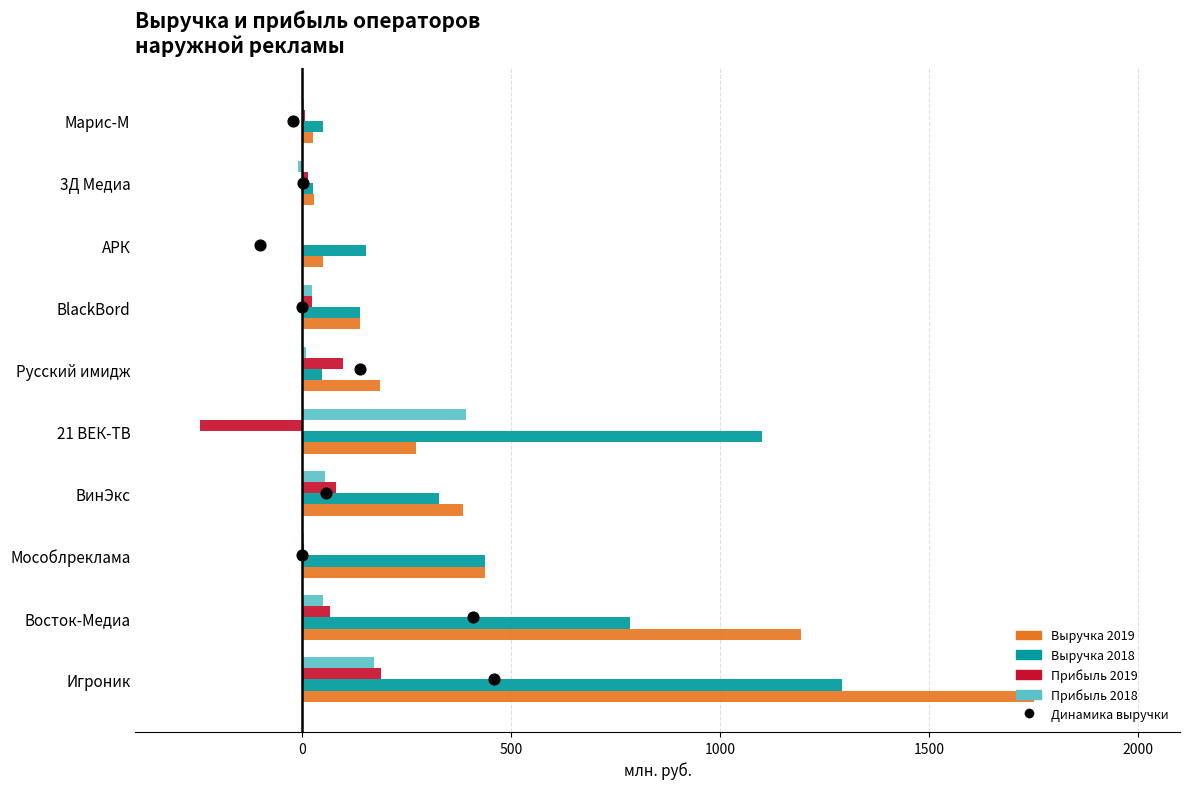

At how many categories does at least one series exceed -107?

10